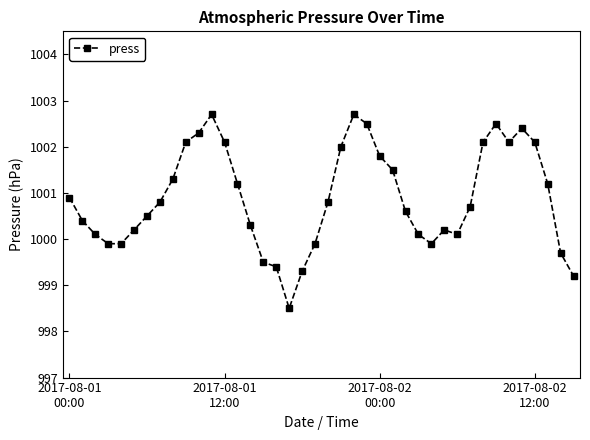

What is the average value?

1000.9